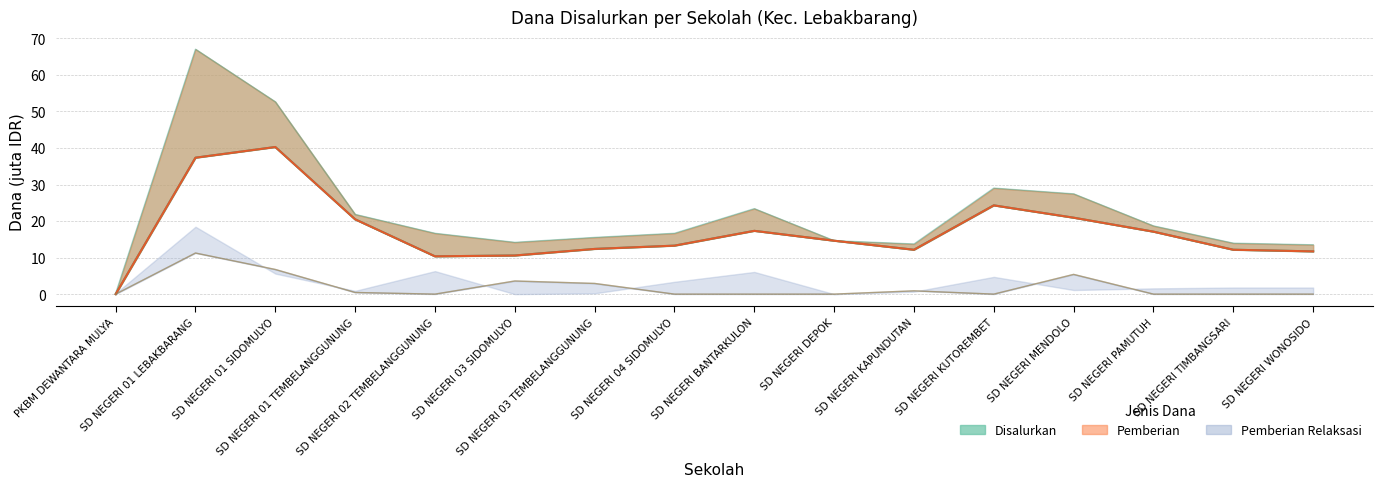

At SD NEGERI 01 SIDOMULYO, list the series in order from smallest to largest.

Pemberian Dari Aktivasi Nominasi, Pemberian, Disalurkan